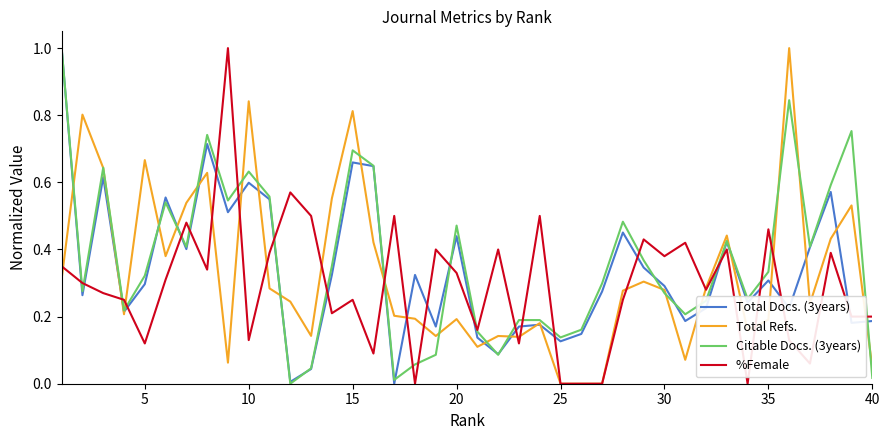

How many lines are shown in the chart?

4